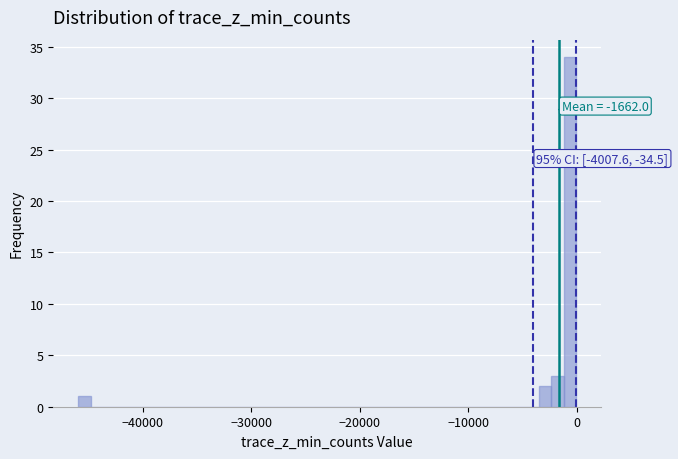

Read against the x-axis, roughly where is the centre of the tallest bar?

-1000